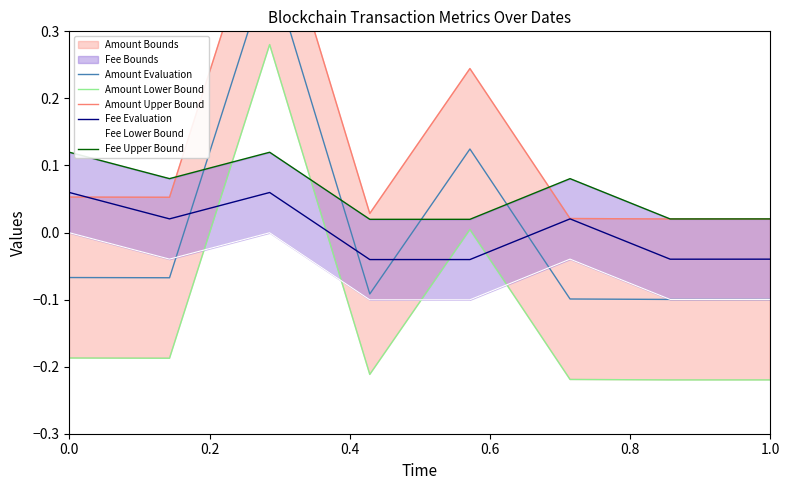

How many times do Fee Upper Bound and Amount Lower Bound cross each other?

2